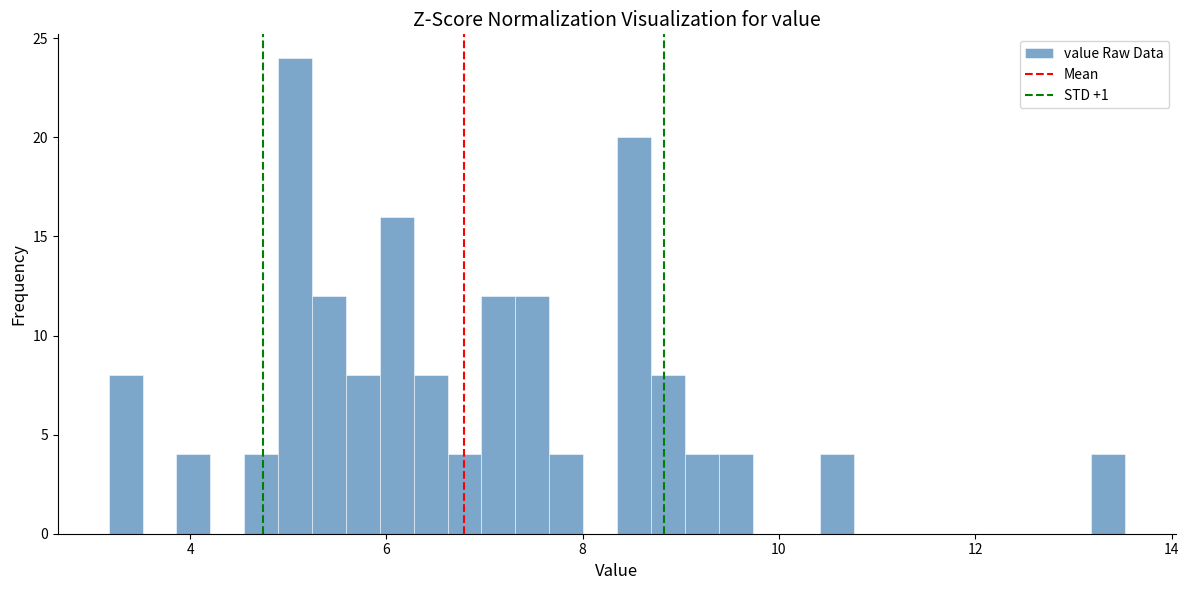

Read against the x-axis, roughly where is the centre of the tallest bar?

5.0